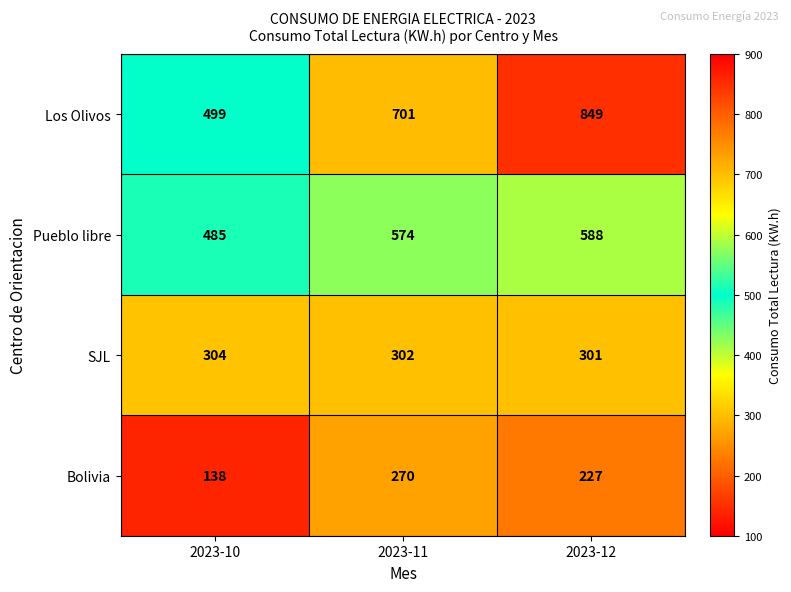

Reading left to right, list all the values displayed in this chart.

Los Olivos: 2023-10=499	2023-11=701	2023-12=849
Pueblo libre: 2023-10=485	2023-11=574	2023-12=588
SJL: 2023-10=304	2023-11=302	2023-12=301
Bolivia: 2023-10=138	2023-11=270	2023-12=227